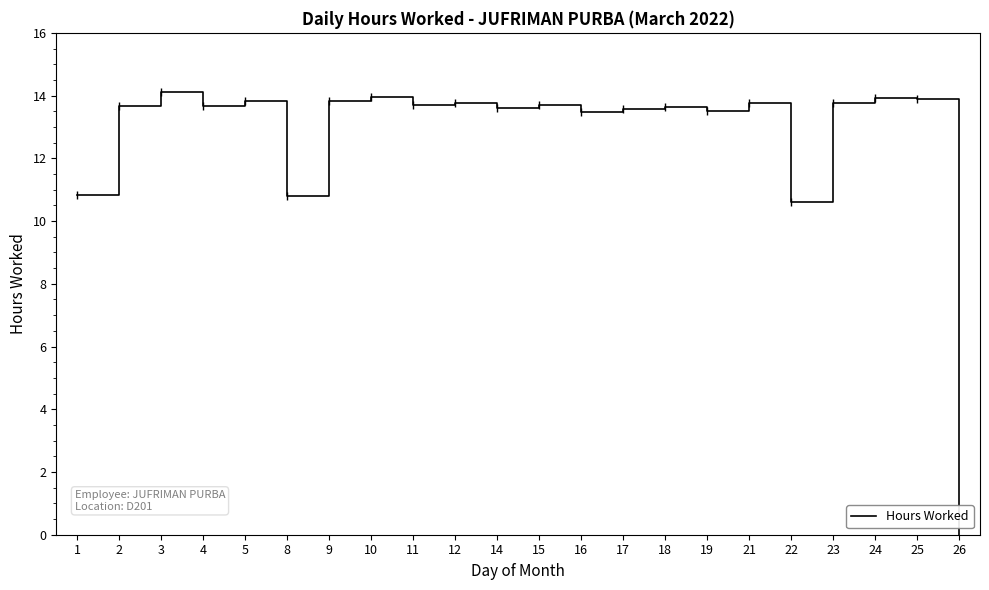

Count the number of data series in this chart.

1